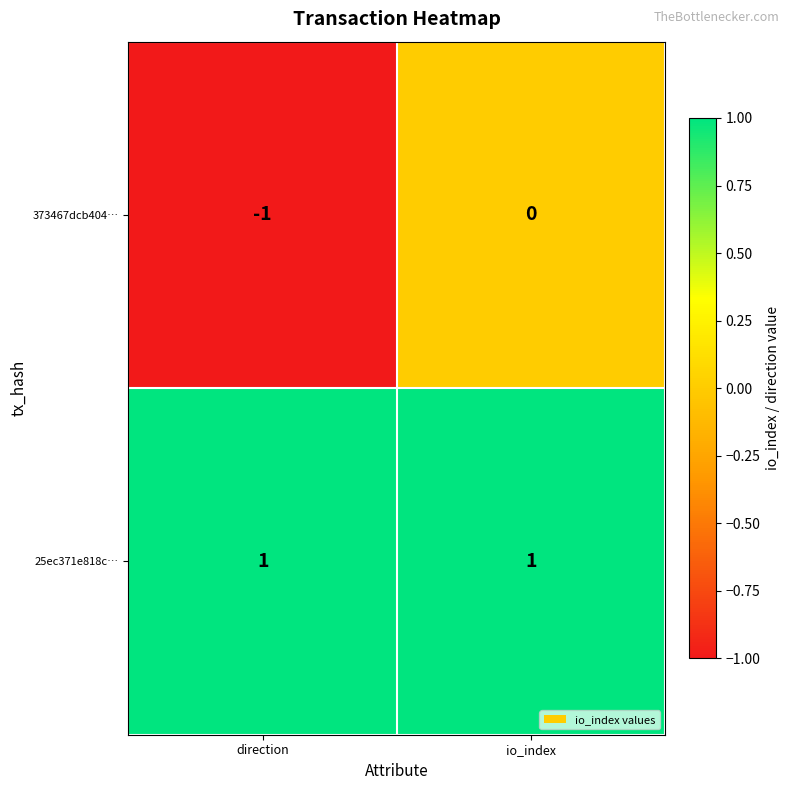

True or false: 373467dcb404… has a value of 0 at io_index.

True